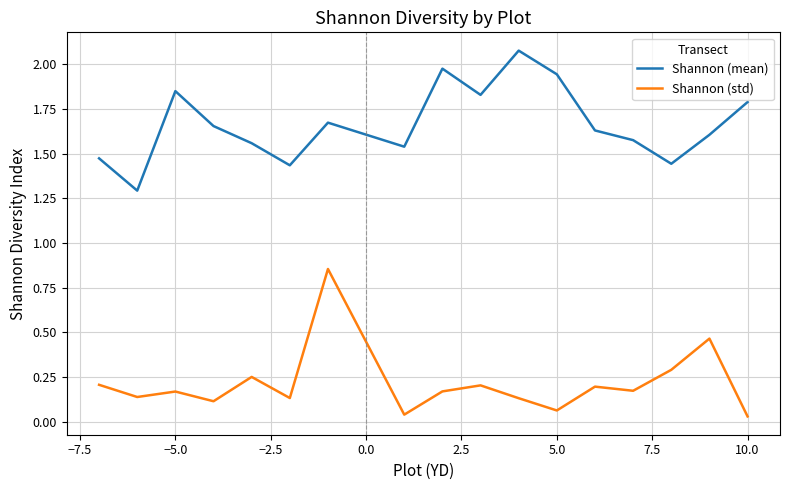

True or false: Shannon (mean) and Shannon (std) intersect in this chart.

False